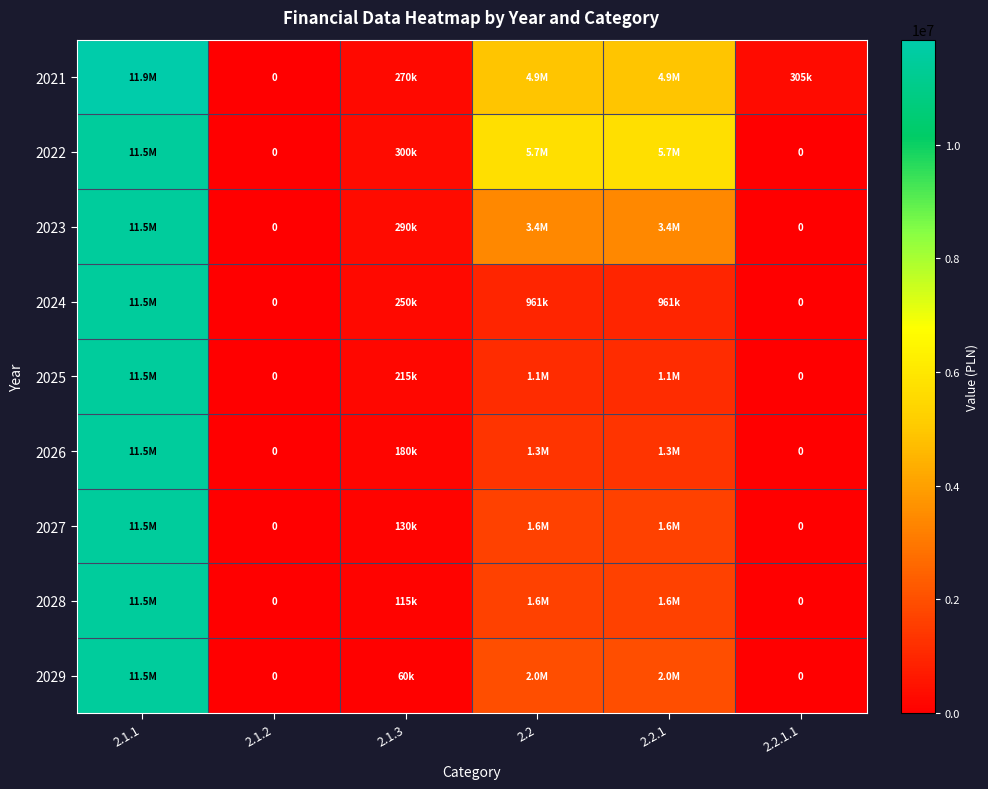

Is it true that 2021 equals 11850311.5 at 2.1.1?

True